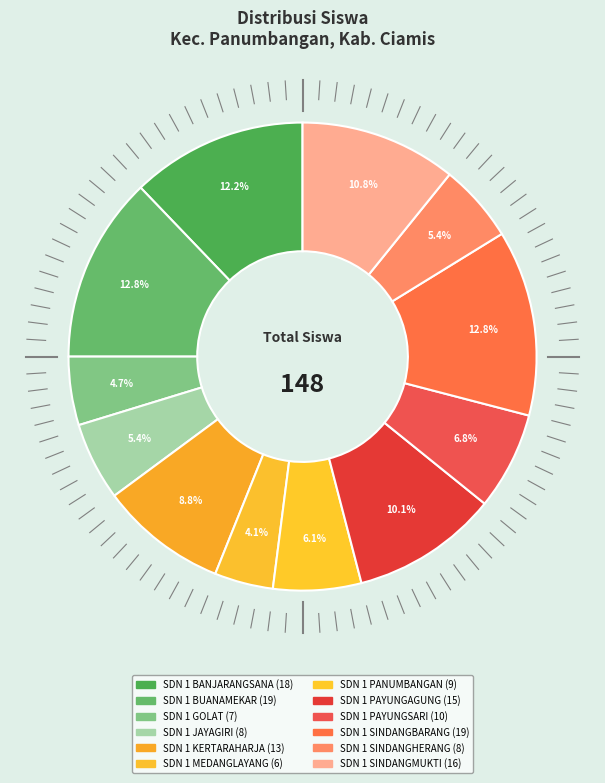

Count the number of slices in the pie.

12